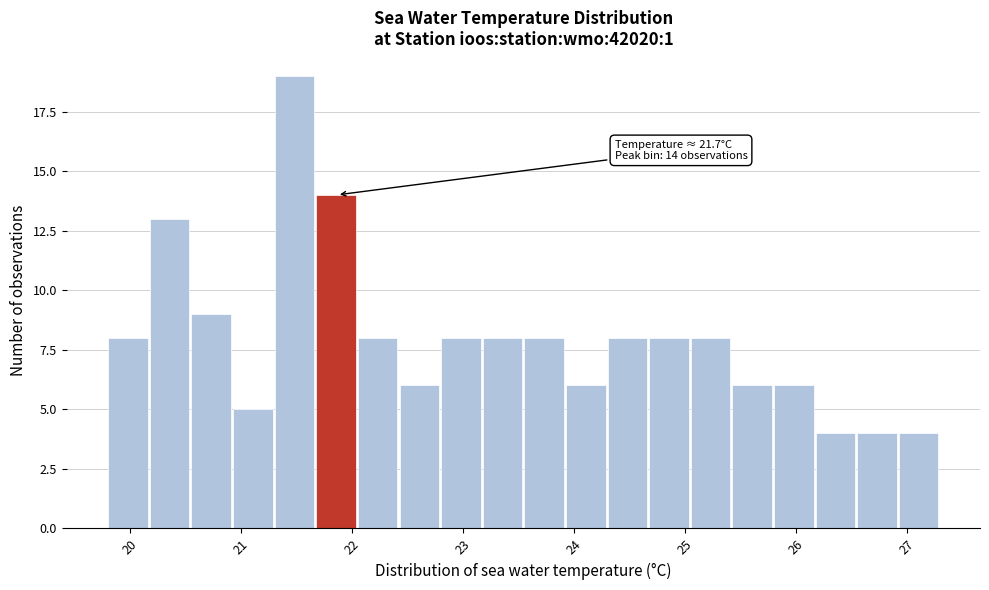

Read against the x-axis, roughly where is the centre of the tallest bar?

21.5